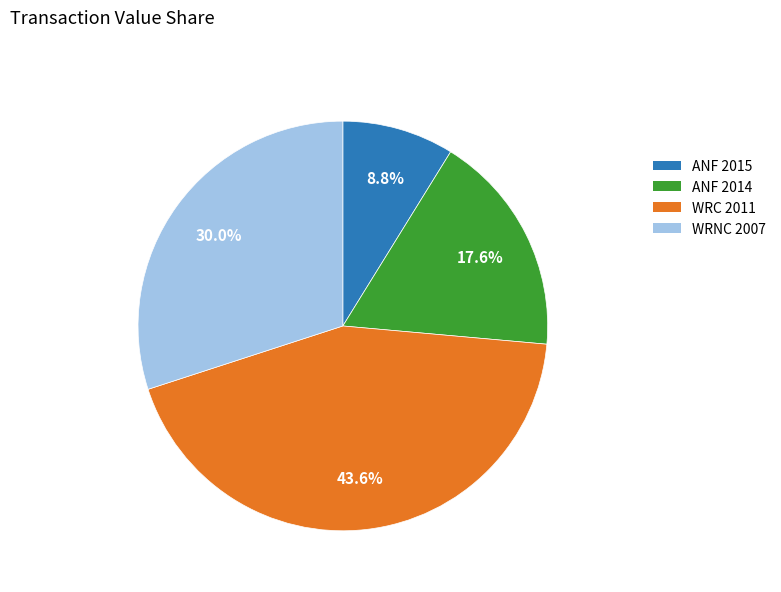

Does WRNC 2007 represent more than half of the total?

No